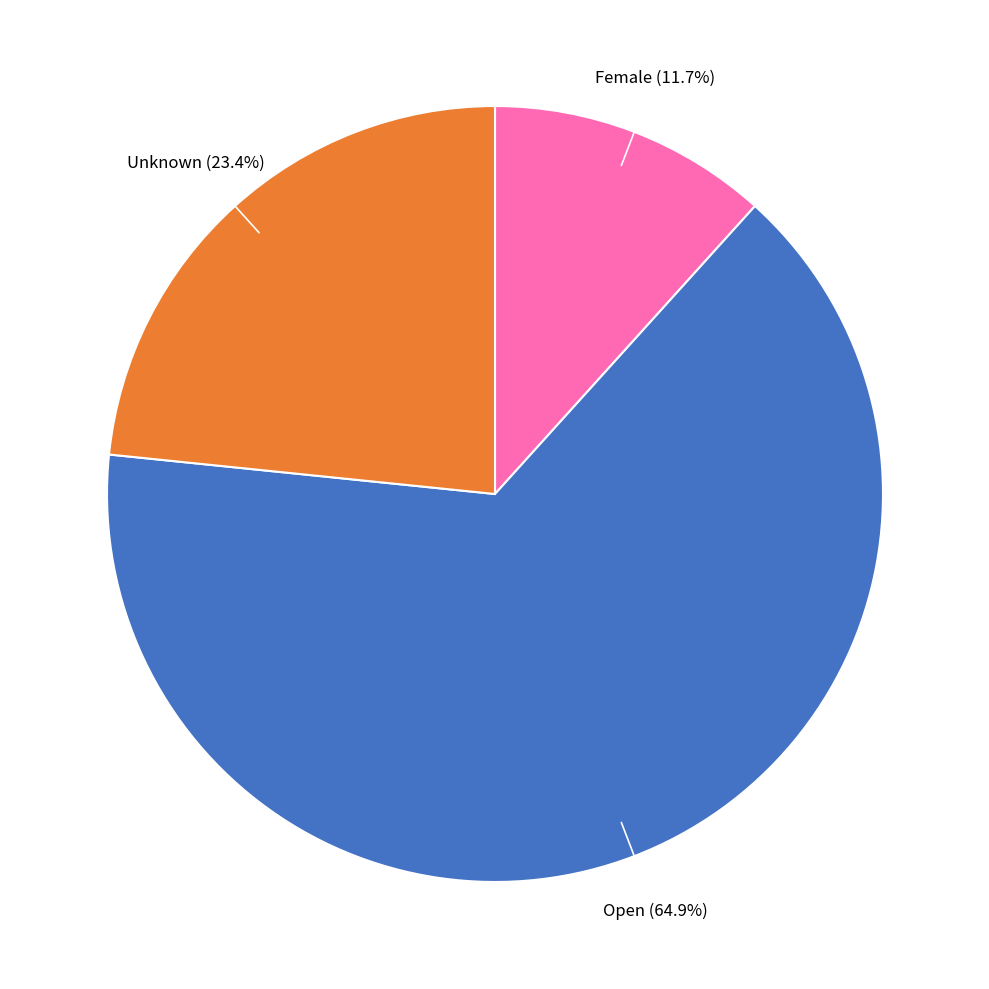

Is there any slice that represents more than half of the pie?

Yes